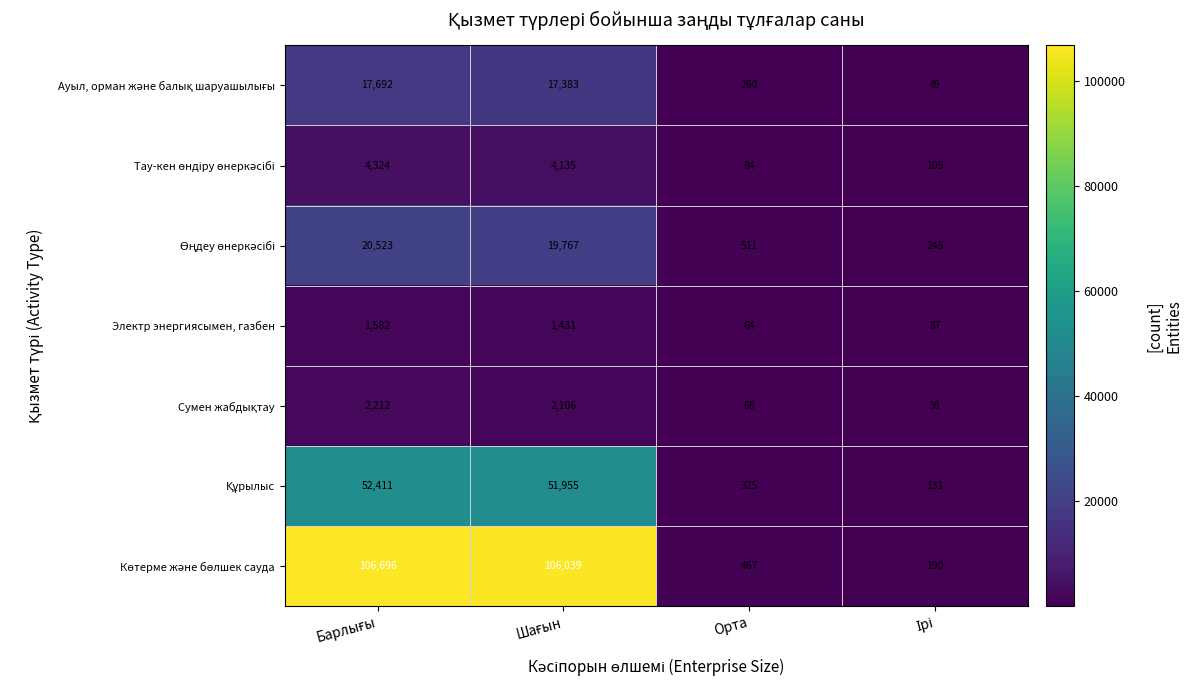

What is the difference between the highest and lowest values at Орта?

447